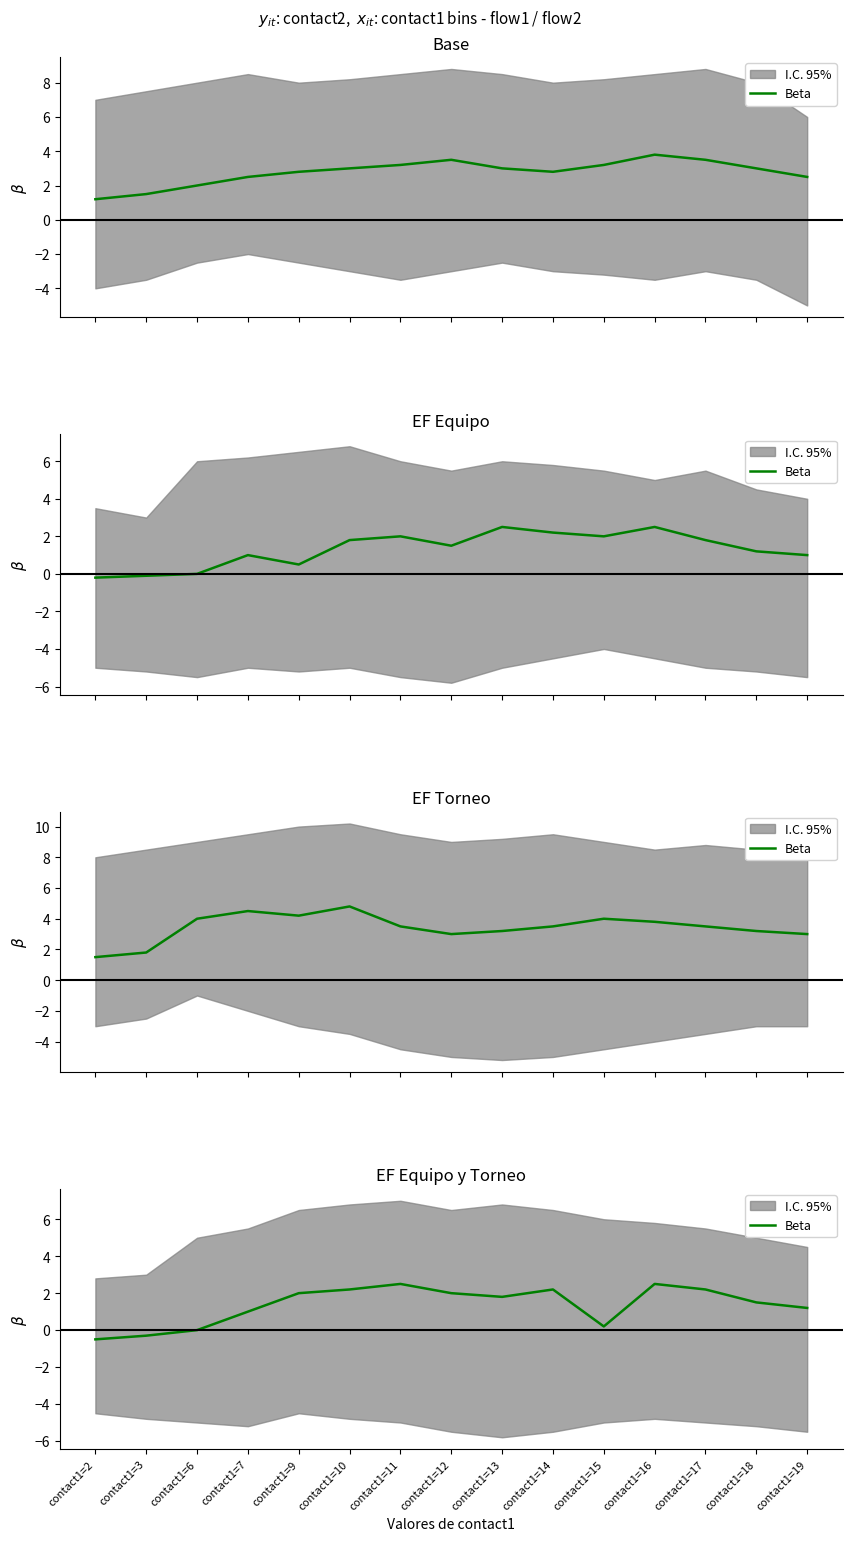

What is the value of the 13th point from the left?

2.2